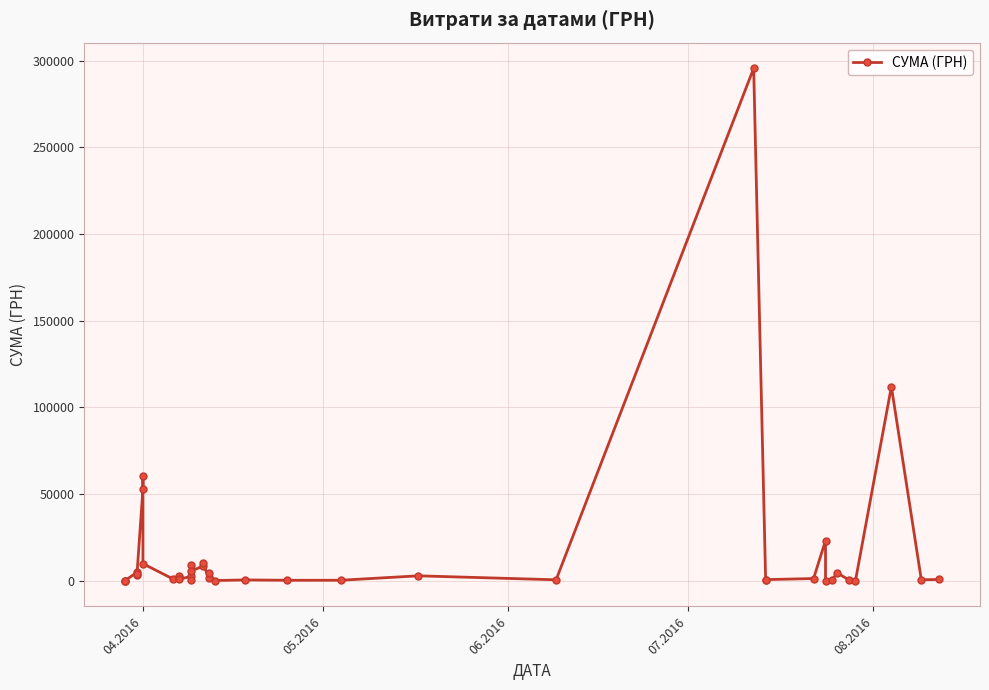

What is the value of the 11th point from the left?

2354.0